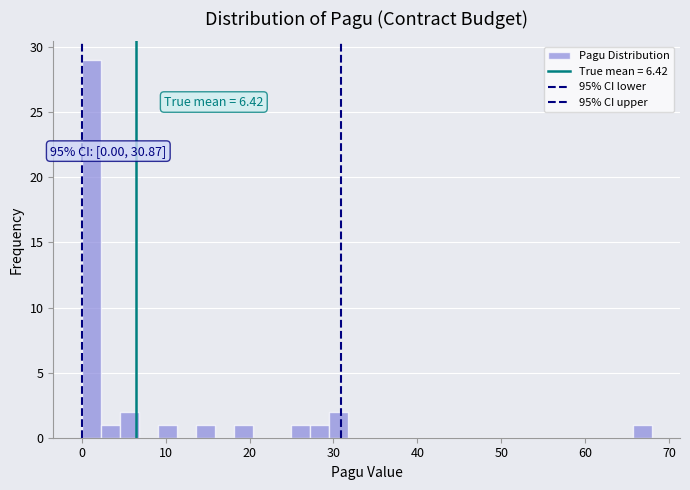

Read against the x-axis, roughly where is the centre of the tallest bar?

1